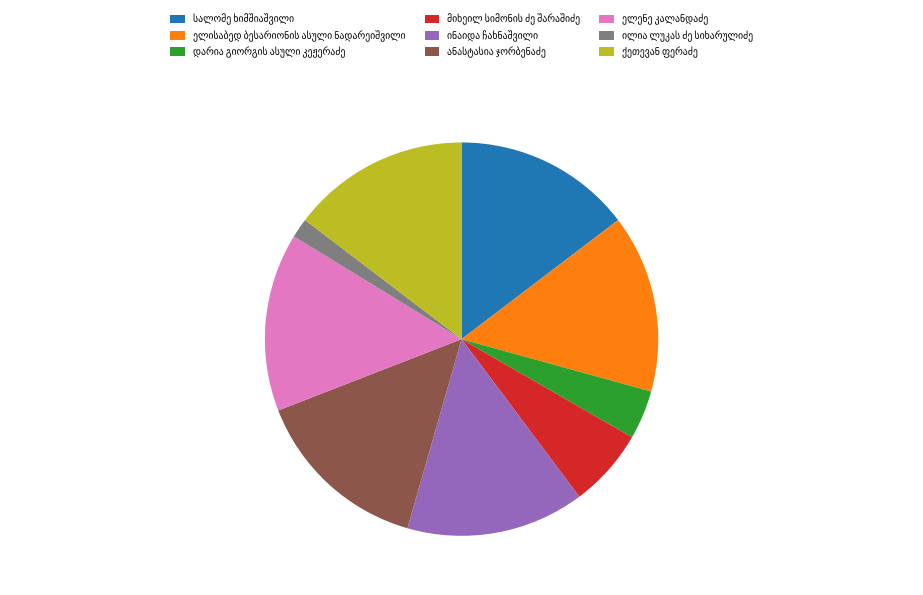

Does any single category account for the majority?

No